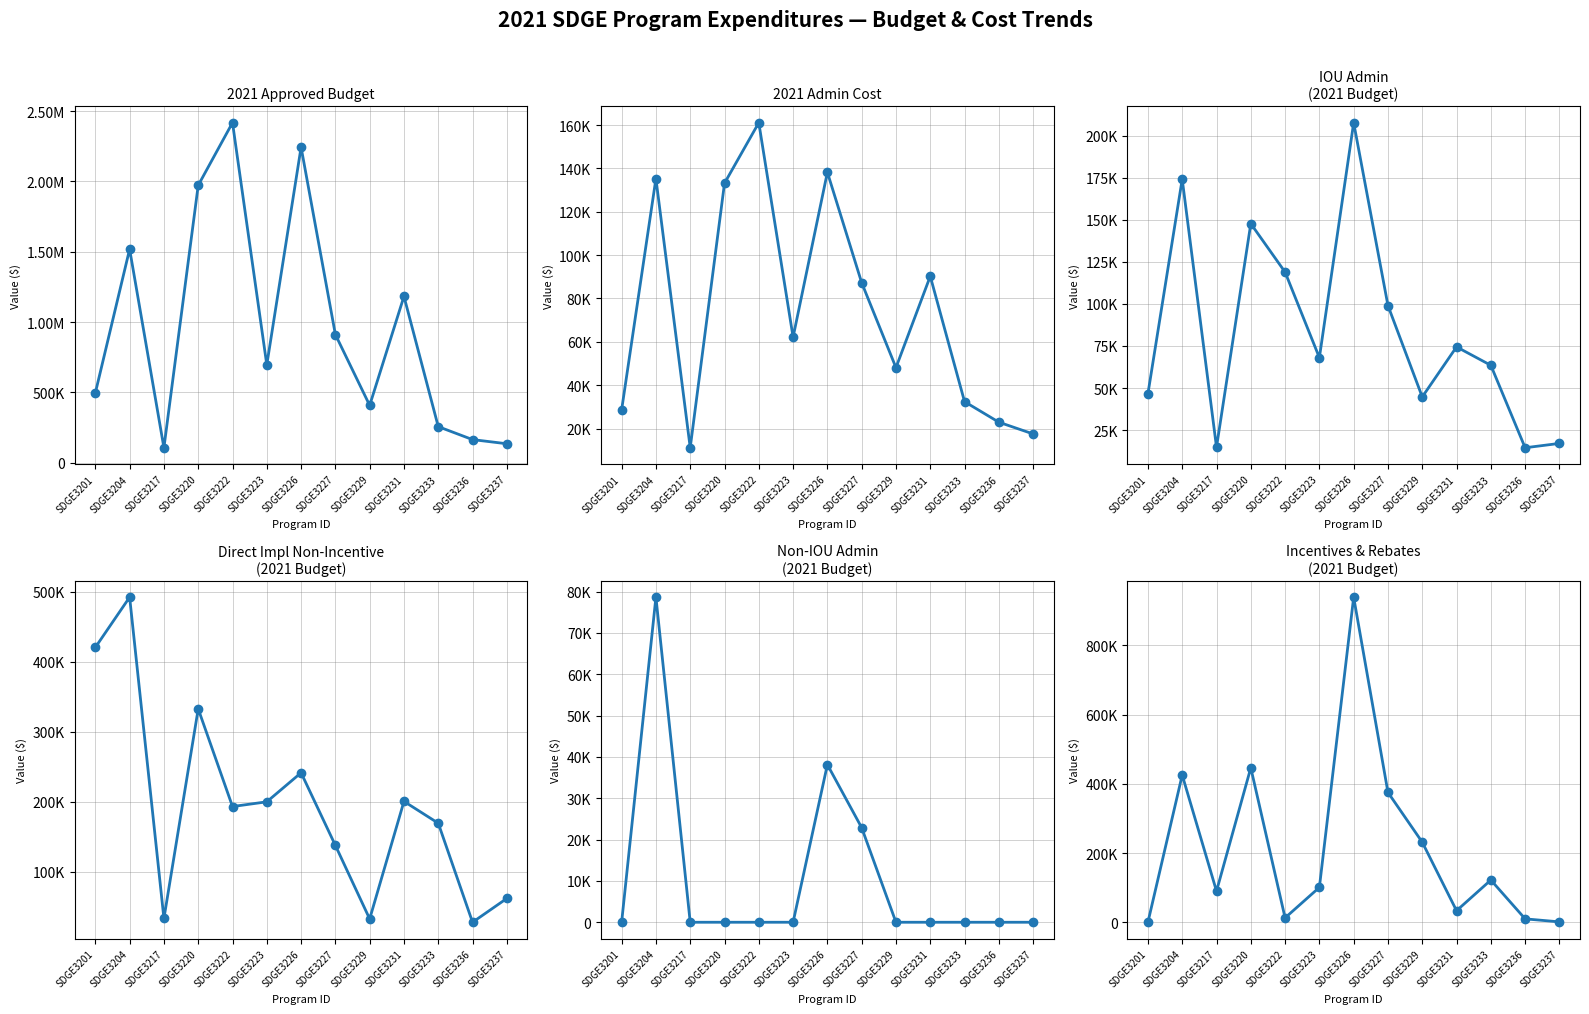

What is the difference between the Non-IOU Admin (2021 Budget) values at SDGE3226 and SDGE3217?

38130.0